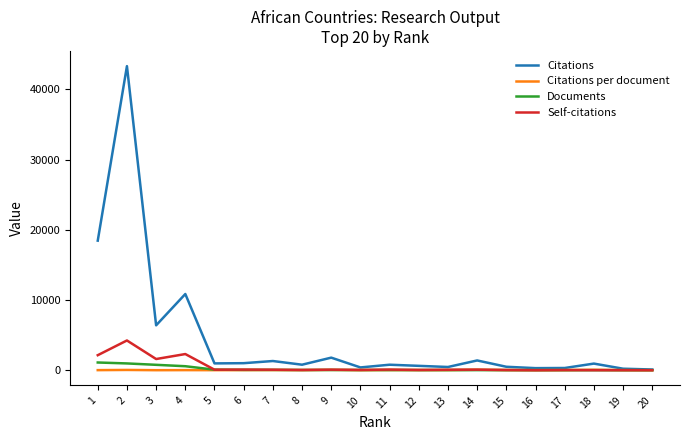

Is the value of Citations at 7 greater than the value of Self-citations at 5?

Yes